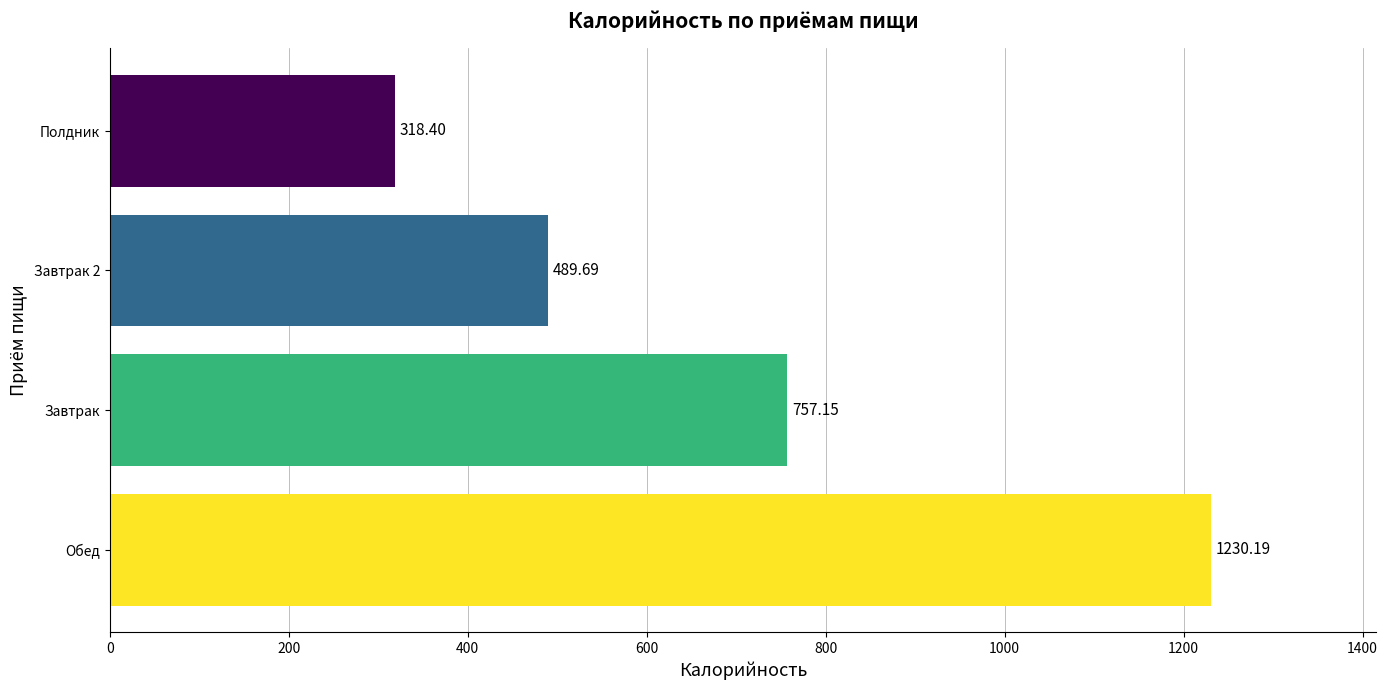

Which label corresponds to the smallest value in the chart?

Полдник